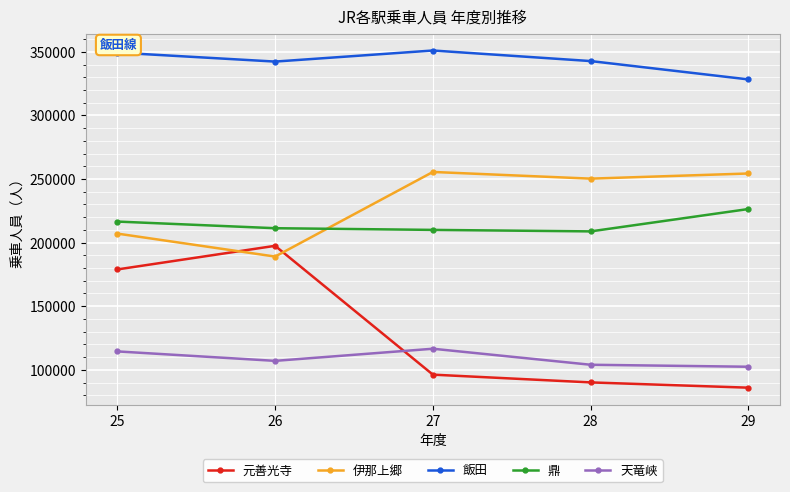

What is the sum of all 飯田 values?

1713706